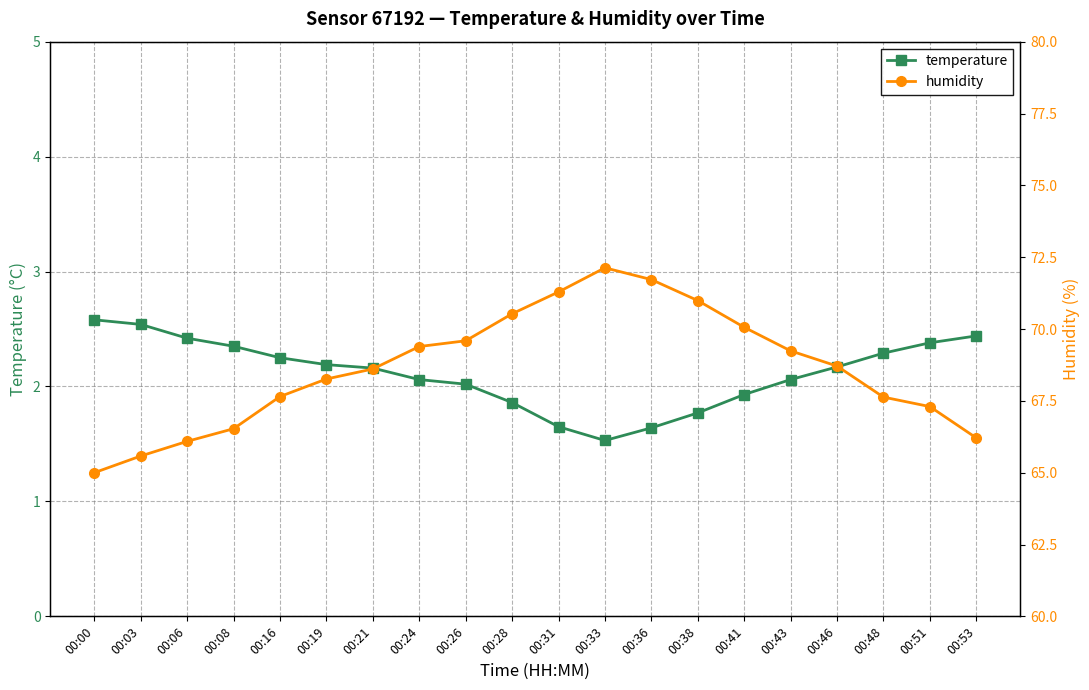

True or false: temperature has more than 2 points higher than both neighbors.

False